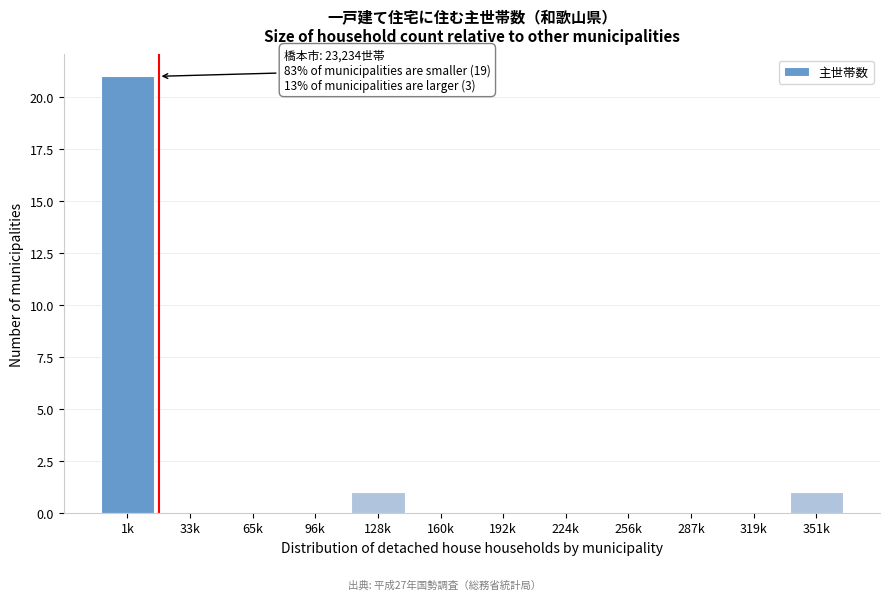

Reading left to right, transcribe all the data shown in this chart.

1k=21	33k=0	65k=0	96k=0	128k=1	160k=0	192k=0	224k=0	256k=0	287k=0	319k=0	351k=1